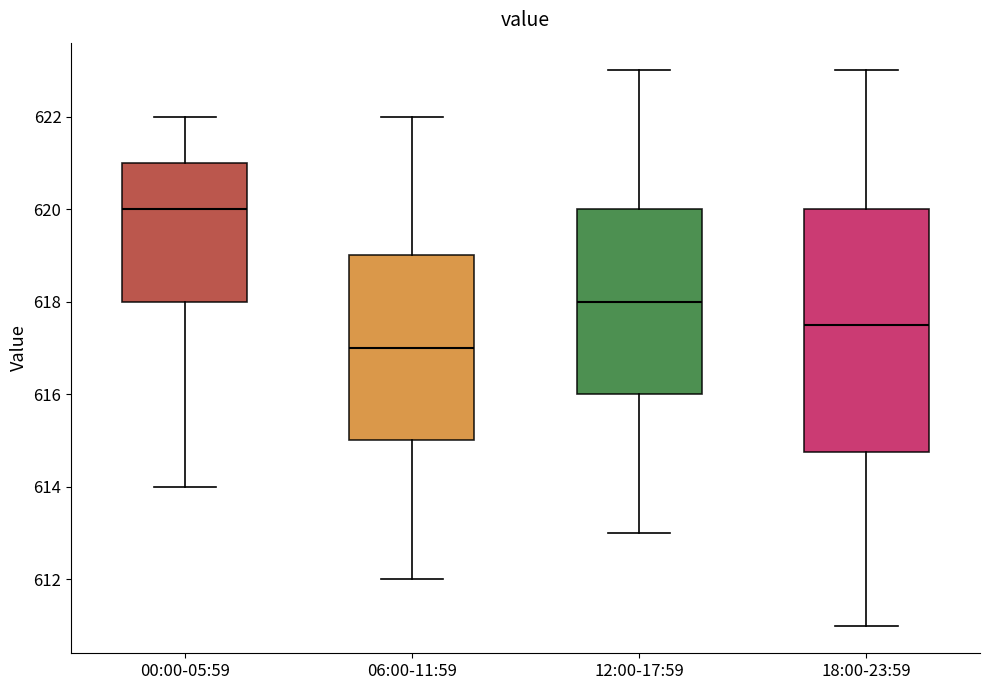

Reading left to right, transcribe this box plot: for each box, give where its median line is, the range the box spans, and where its two whiskers end, as read against the y-axis. The values are not printed on the chart, so give them approximately, as read against the axis.

00:00-05:59: median 620.0, box 618.0 to 621.0, whiskers 614.0 to 622.0
06:00-11:59: median 617.0, box 615.0 to 619.0, whiskers 612.0 to 622.0
12:00-17:59: median 618.0, box 616.0 to 620.0, whiskers 613.0 to 623.0
18:00-23:59: median 617.6, box 614.8 to 620.0, whiskers 611.0 to 623.0